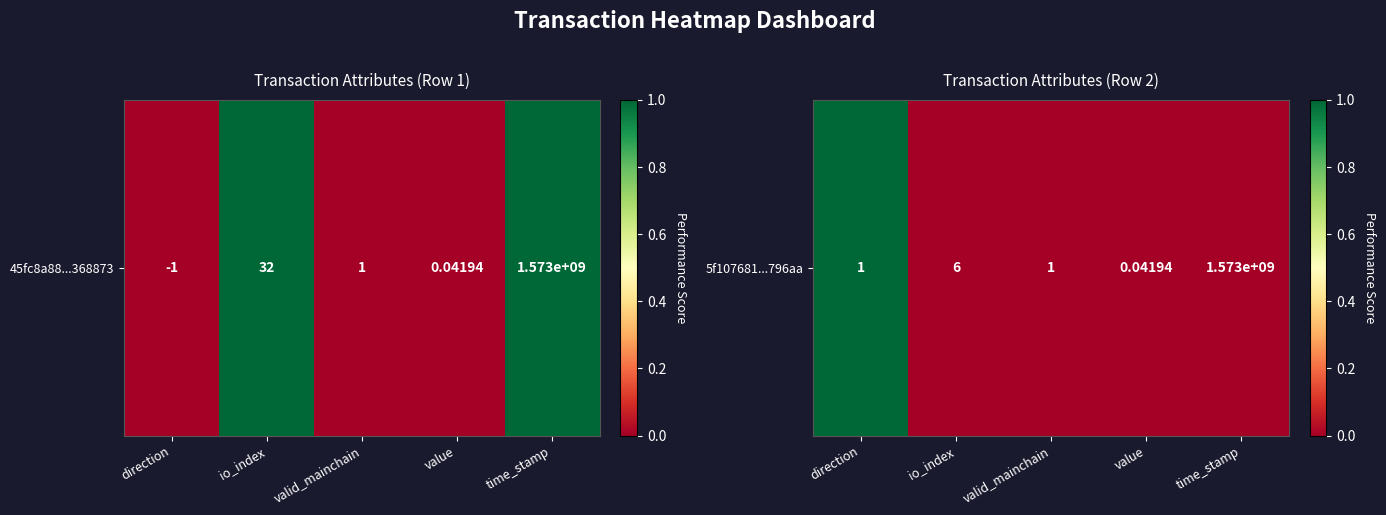

Between direction and value, which is larger?

direction